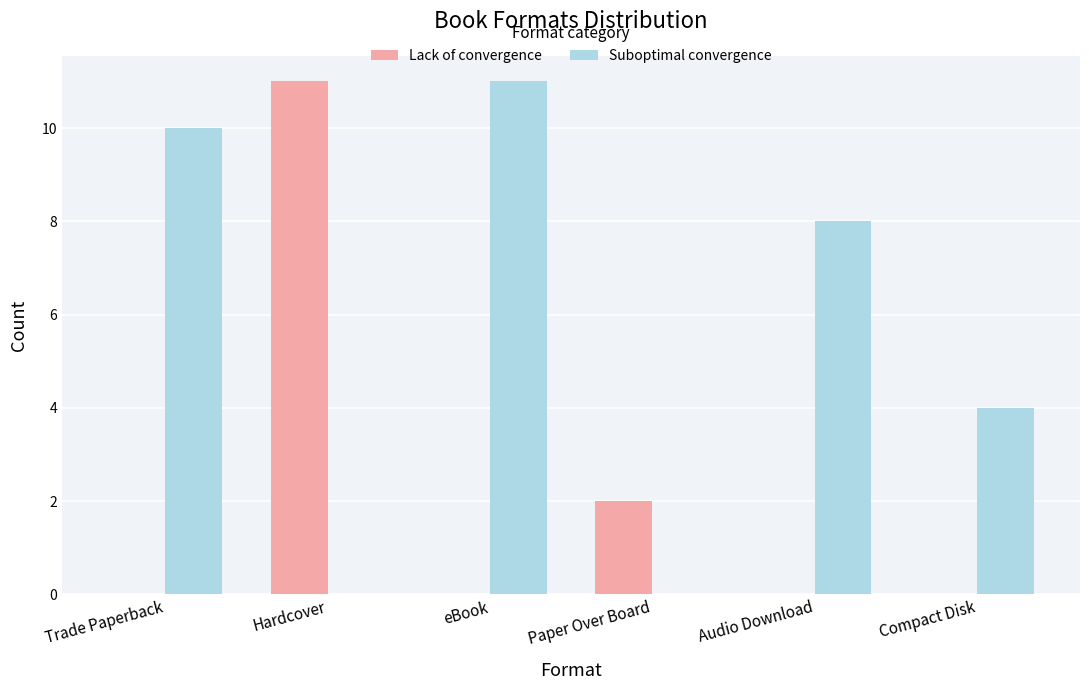

What is the total value across all series at eBook?

11